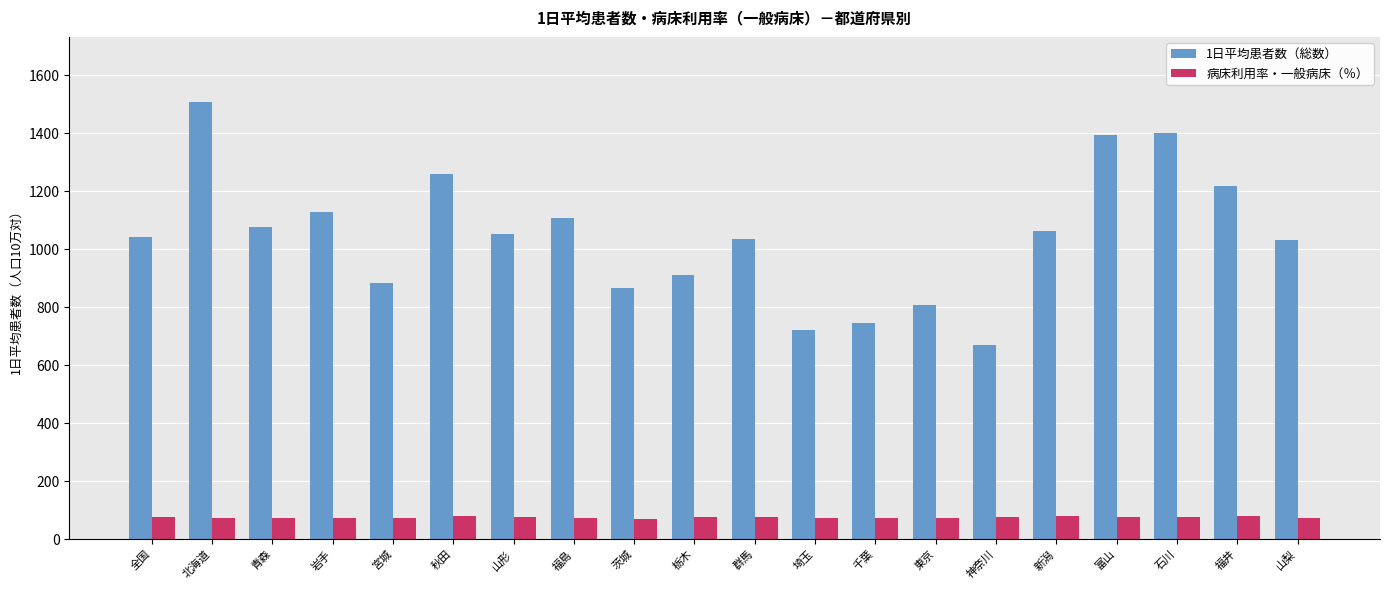

What is the label of the 4th bar from the right?

富山